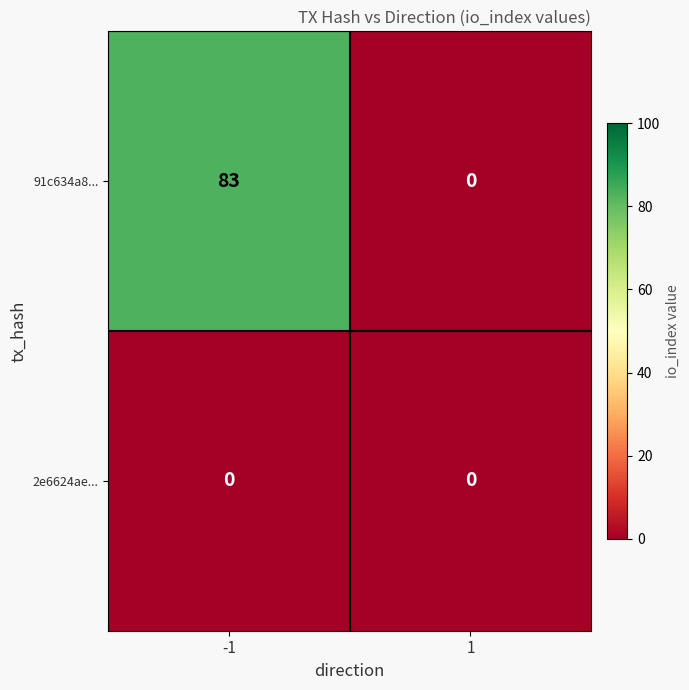

What is the maximum value shown in the chart?

83